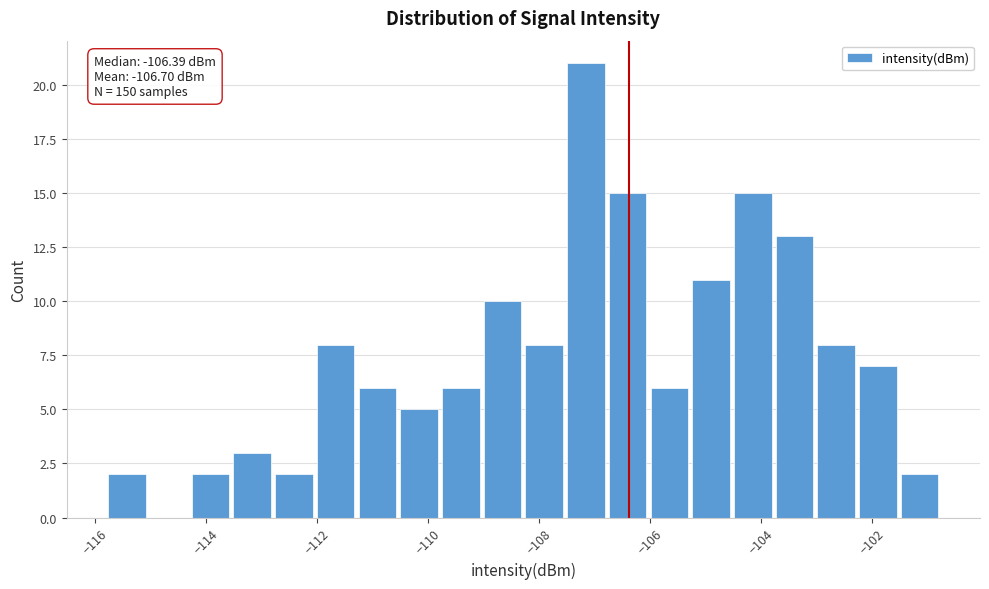

Around what value on the x-axis is the tallest bar? Give the approximate position of its centre, as read against the axis.

-107.2